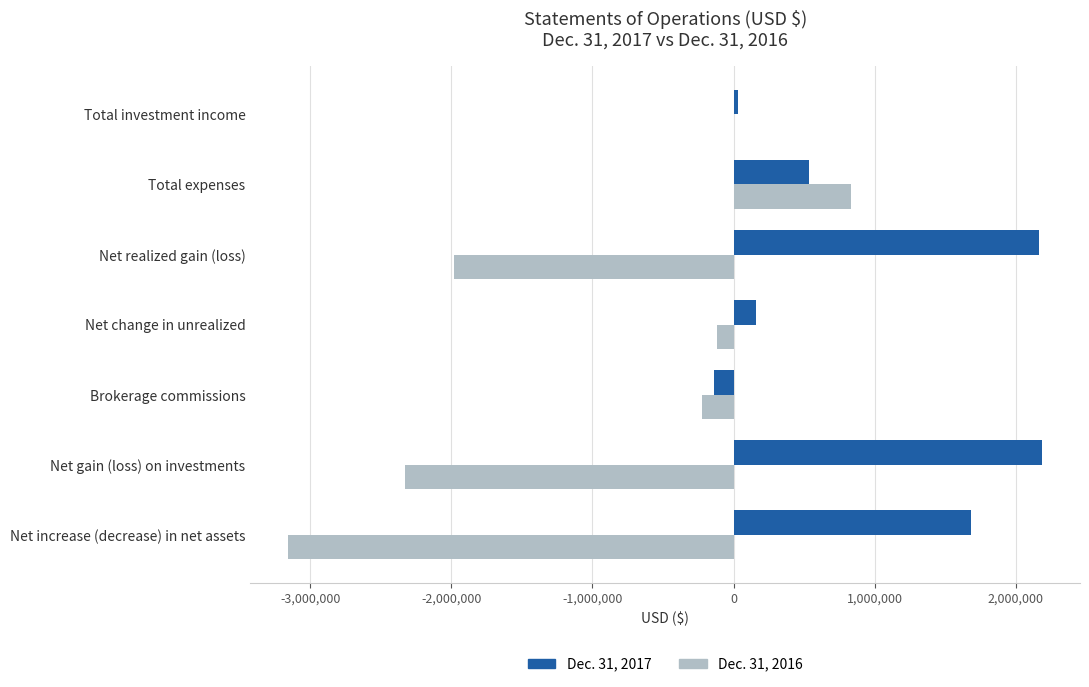

Between Net gain (loss) on investments and Net increase (decrease) in net assets, which series saw the biggest shift?

Dec. 31, 2016